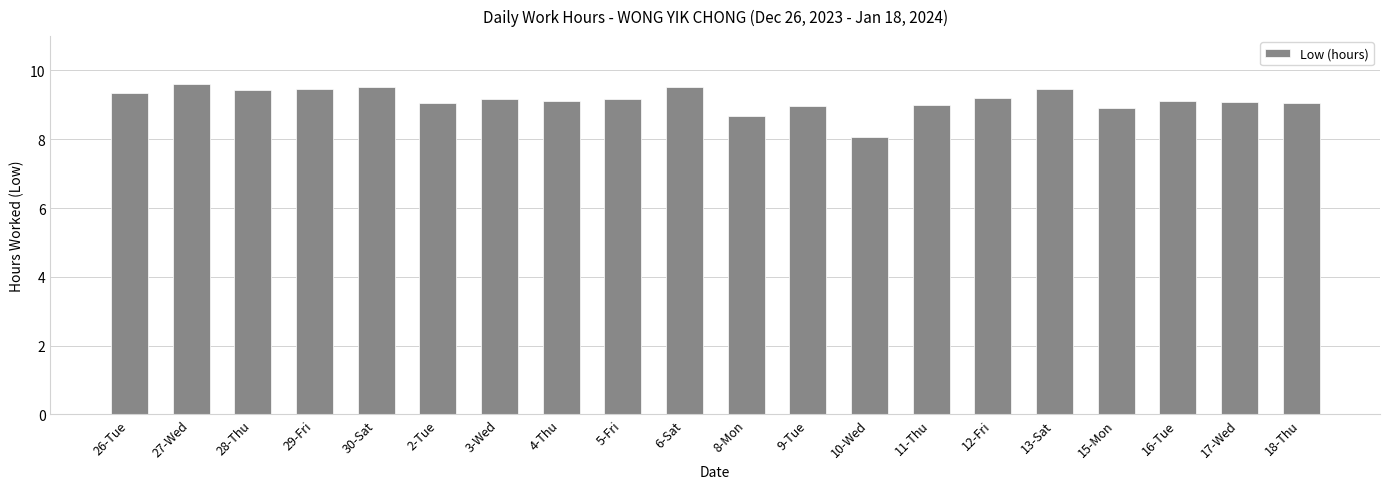

What is the sum of all values?

182.9